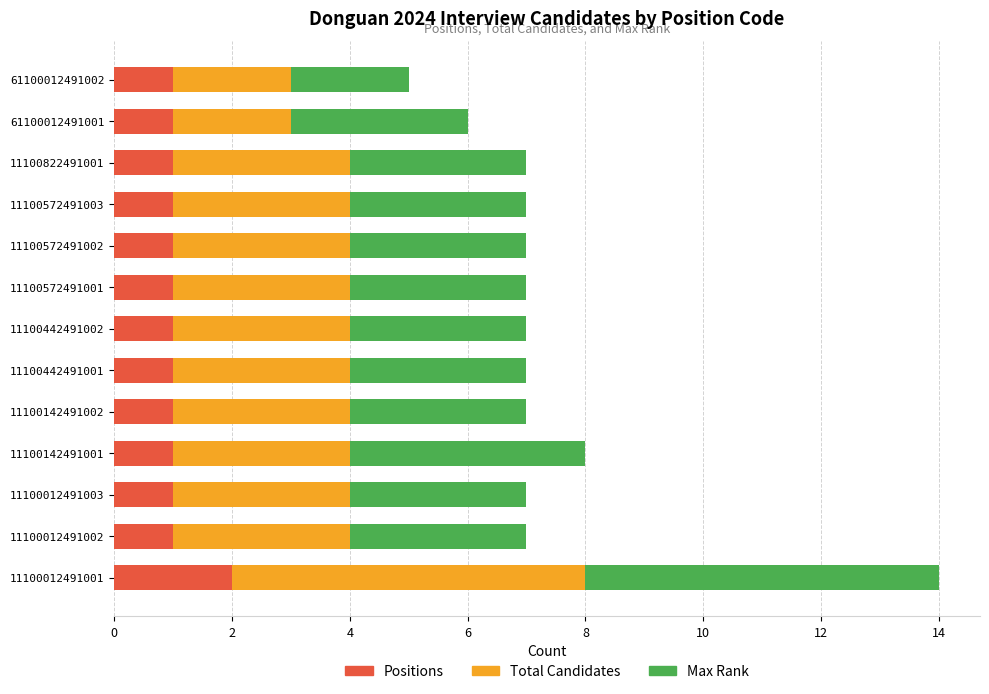

What is the sum of all Positions values?

14